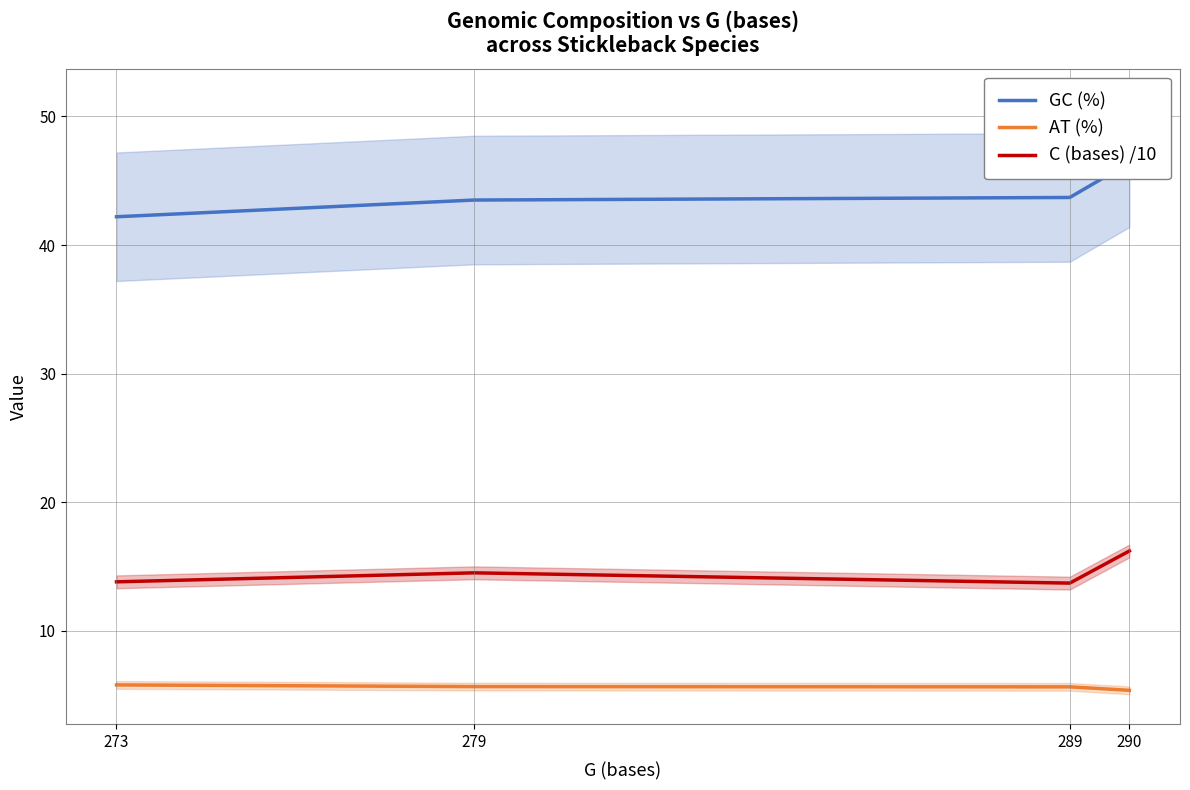

In C (bases) /10, how many points are lower than both neighbors (excluding endpoints)?

1